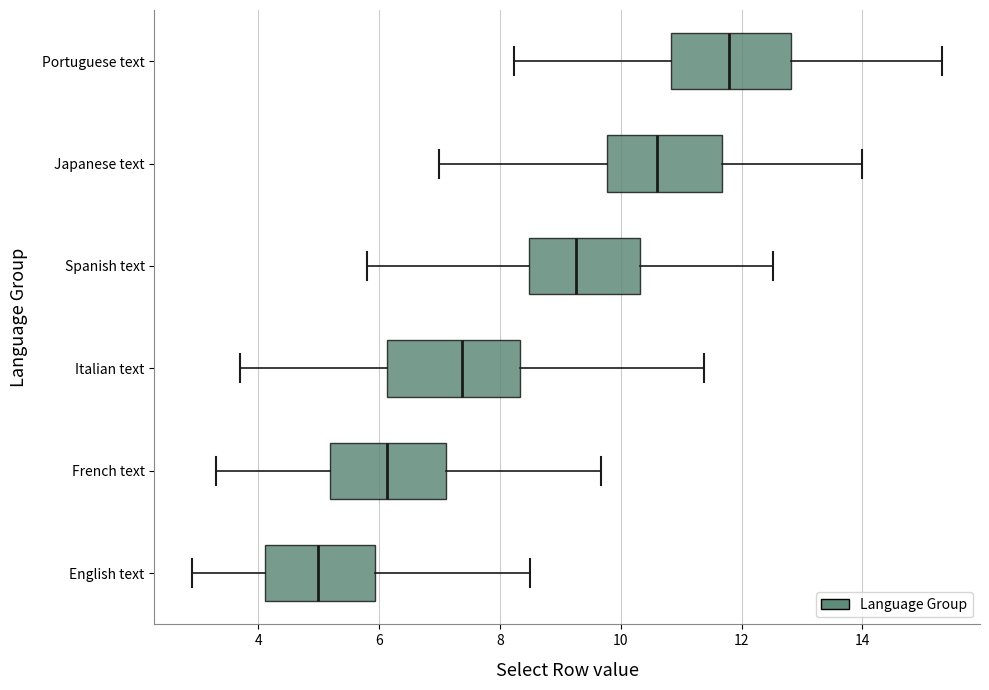

Reading bottom to top, transcribe this box plot: for each box, give where its median line is, the range the box spans, and where its two whiskers end, as read against the x-axis. The values are not printed on the chart, so give them approximately, as read against the axis.

English text: median 5.0, box 4.2 to 6.0, whiskers 3.0 to 8.6
French text: median 6.2, box 5.2 to 7.2, whiskers 3.4 to 9.6
Italian text: median 7.4, box 6.2 to 8.4, whiskers 3.8 to 11.4
Spanish text: median 9.2, box 8.4 to 10.4, whiskers 5.8 to 12.6
Japanese text: median 10.6, box 9.8 to 11.6, whiskers 7.0 to 14.0
Portuguese text: median 11.8, box 10.8 to 12.8, whiskers 8.2 to 15.4